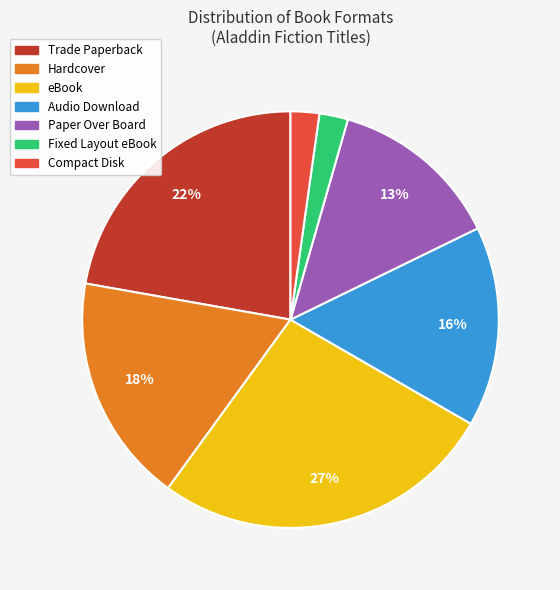

Does any single category account for the majority?

No